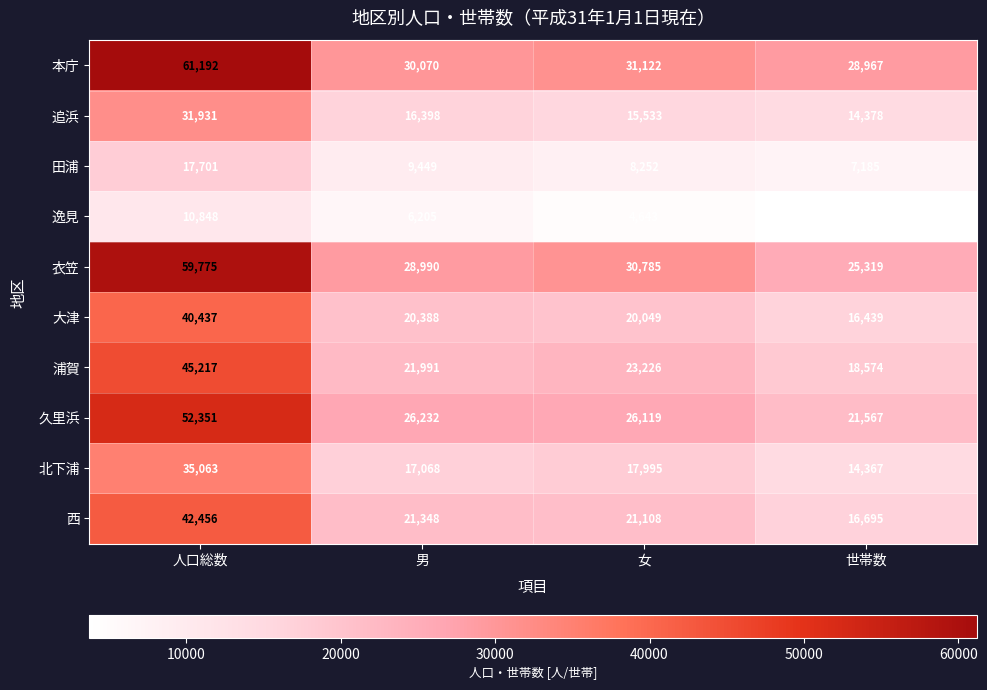

Which series has the largest total across all categories?

本庁